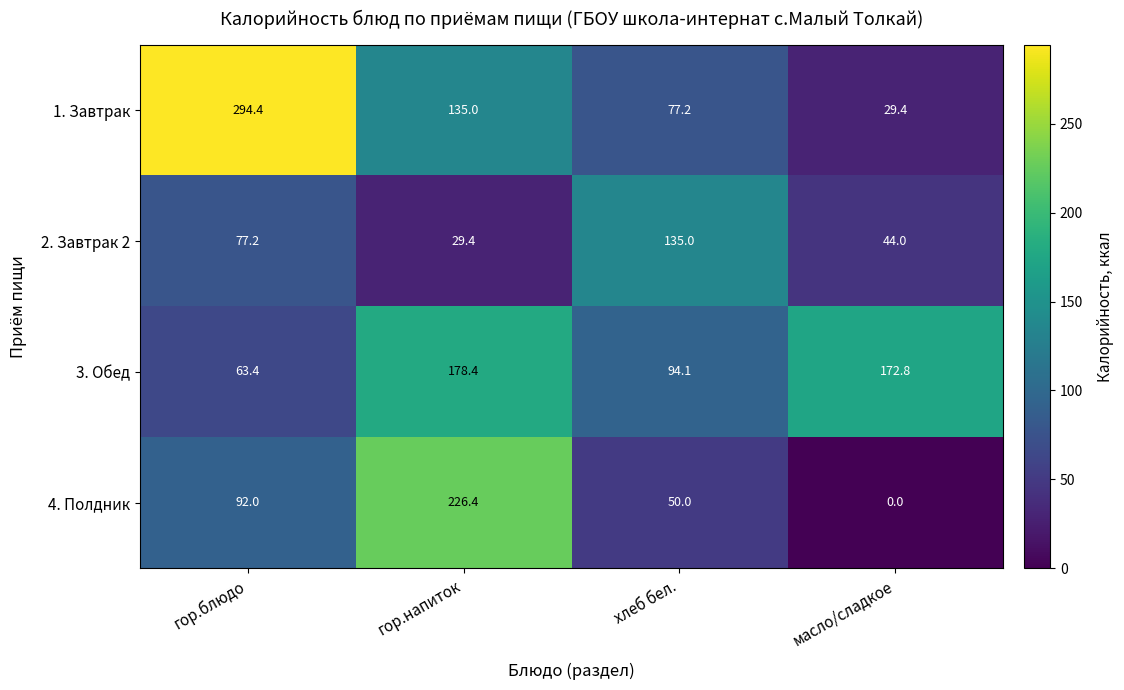

What value does the 4. Полдник series have at гор.напиток?

226.4